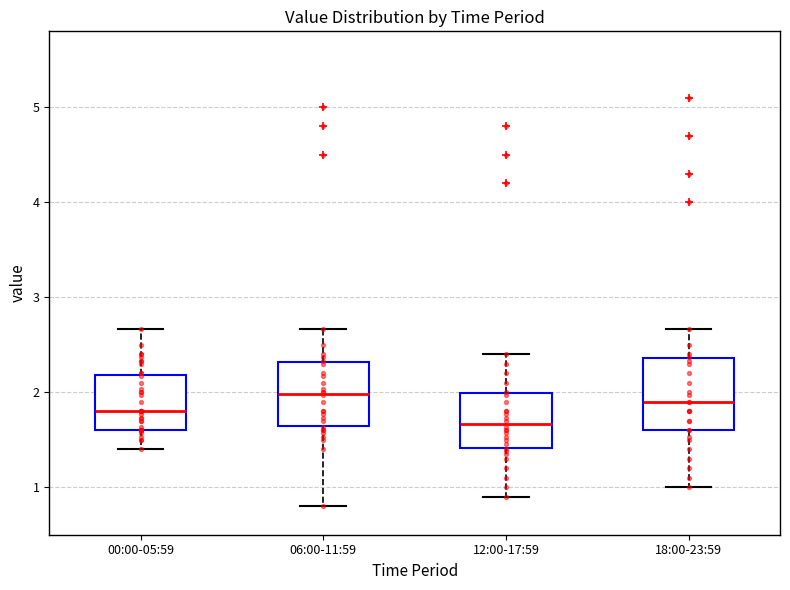

Reading left to right, transcribe this box plot: for each box, give where its median line is, the range the box spans, and where its two whiskers end, as read against the y-axis. The values are not printed on the chart, so give them approximately, as read against the axis.

00:00-05:59: median 1.8, box 1.6 to 2.2, whiskers 1.4 to 2.7
06:00-11:59: median 2.0, box 1.6 to 2.3, whiskers 0.8 to 2.7
12:00-17:59: median 1.7, box 1.4 to 2.0, whiskers 0.9 to 2.4
18:00-23:59: median 1.9, box 1.6 to 2.4, whiskers 1.0 to 2.7